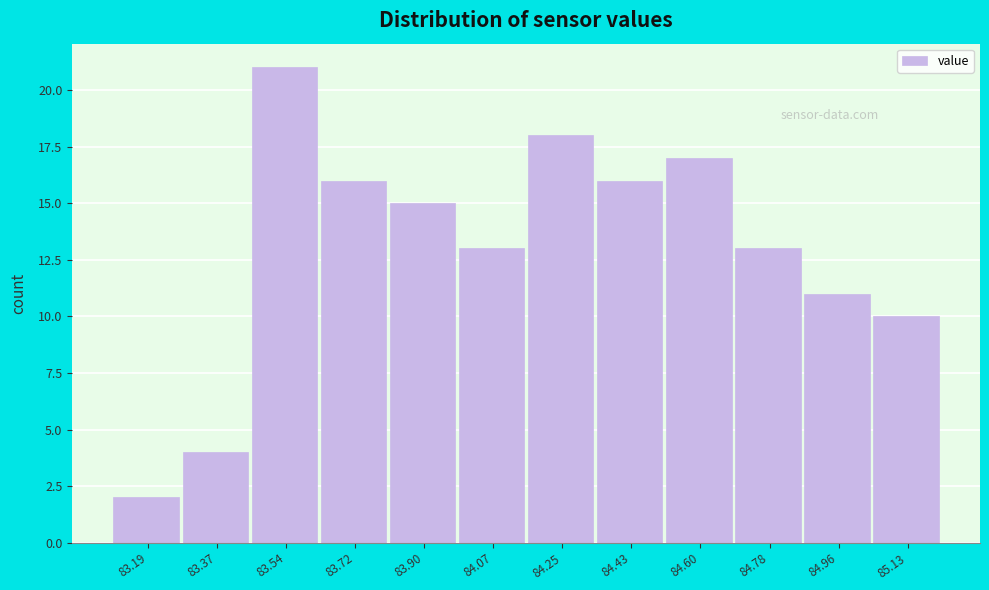

Reading left to right, list all the values displayed in this chart.

2	4	21	16	15	13	18	16	17	13	11	10